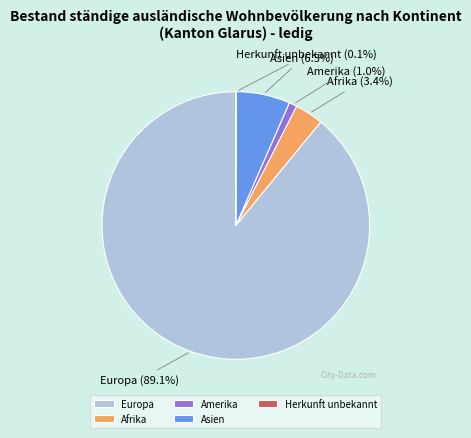

Combined, do Europa and Afrika account for over 50%?

Yes